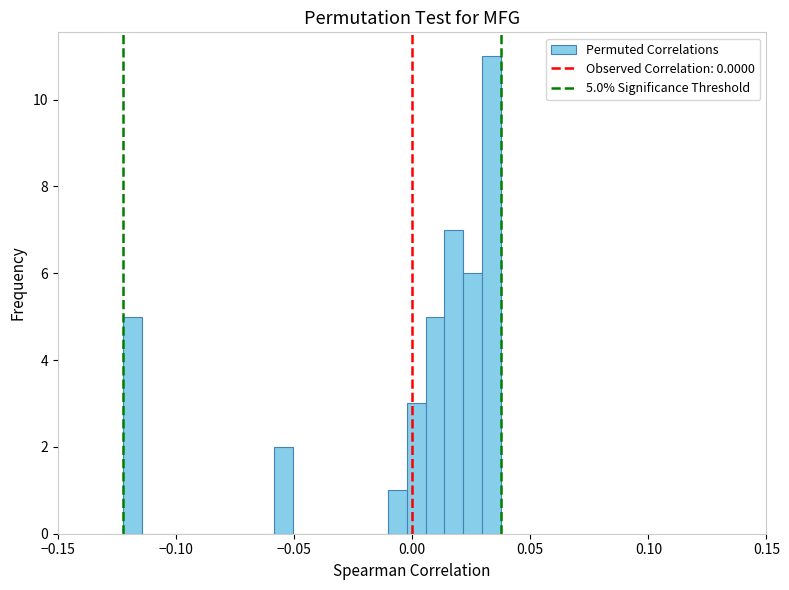

Read against the x-axis, roughly where is the centre of the tallest bar?

0.035